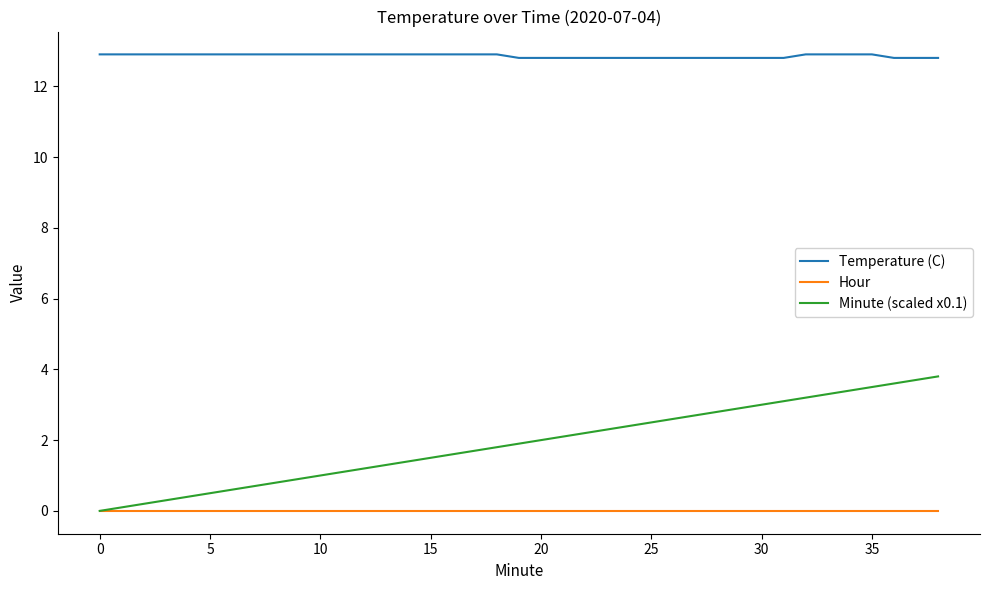

Rank the series by their maximum value, from lowest to highest.

Hour, Minute (scaled x0.1), Temperature (C)